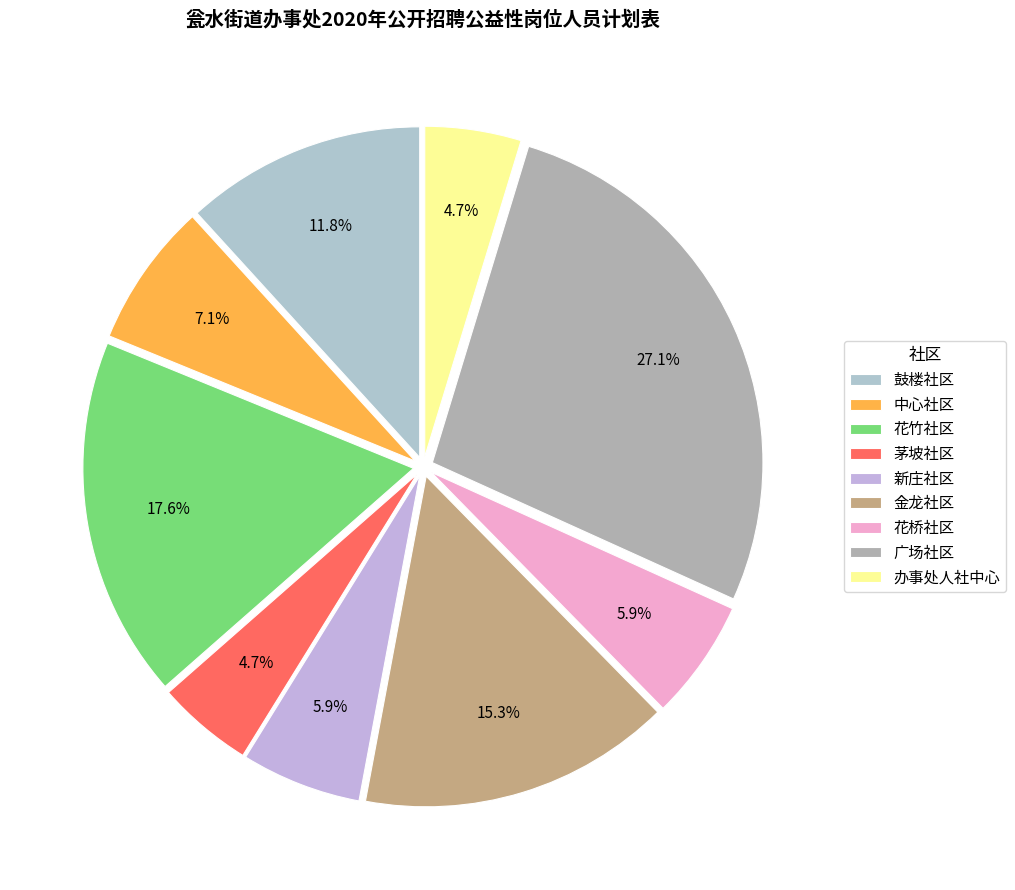

The 广场社区 slice represents 14% of the pie. True or false?

False